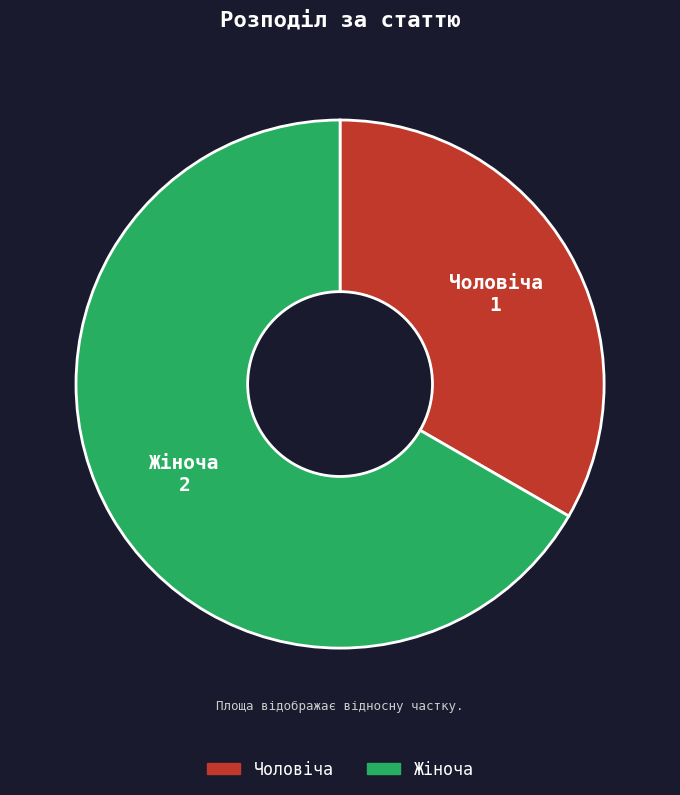

What is the smallest slice in the pie chart?

Чоловіча